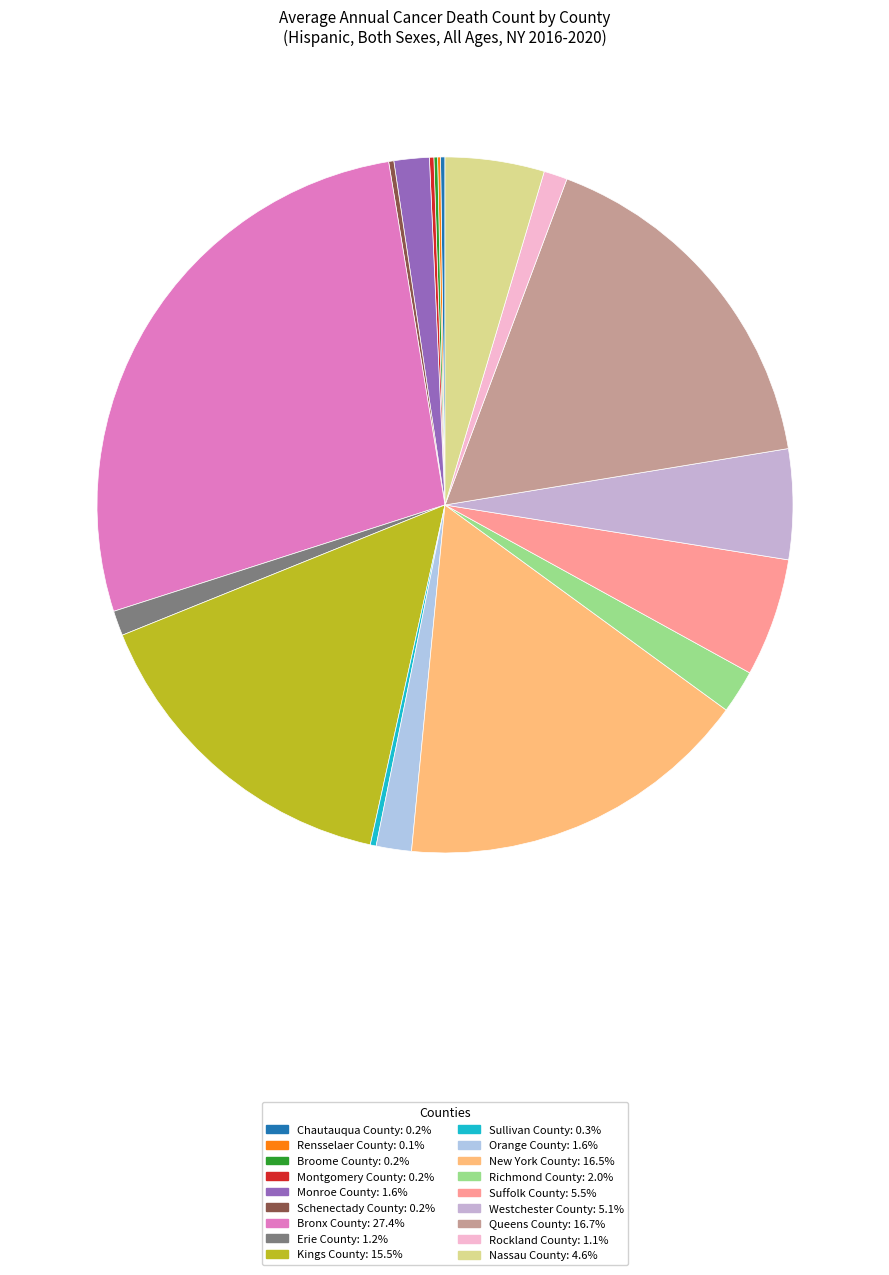

How many slices are in this pie chart?

18